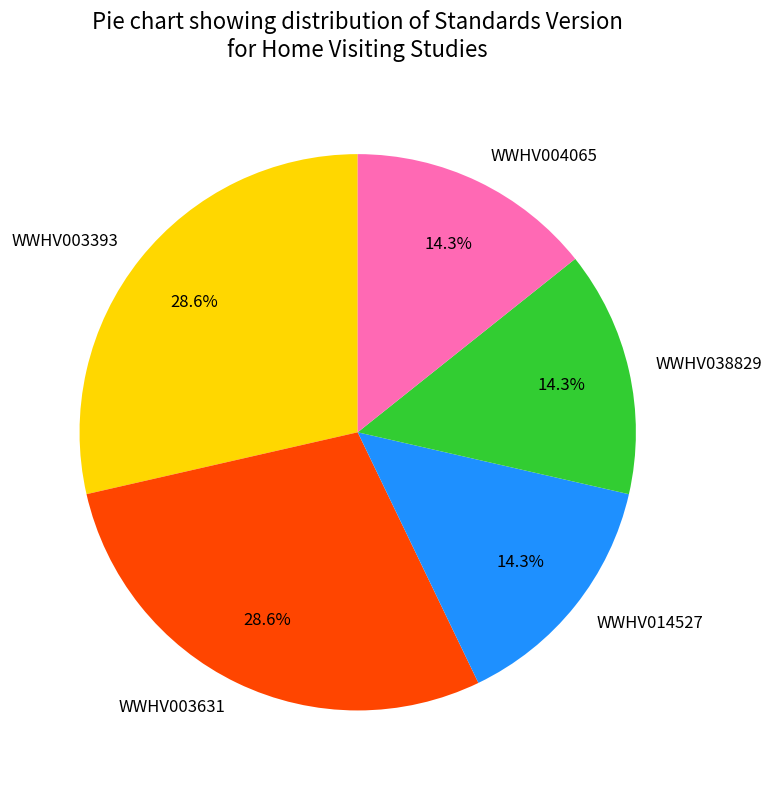

To the nearest percent, what is the difference between the largest and smallest slice percentages?

14%